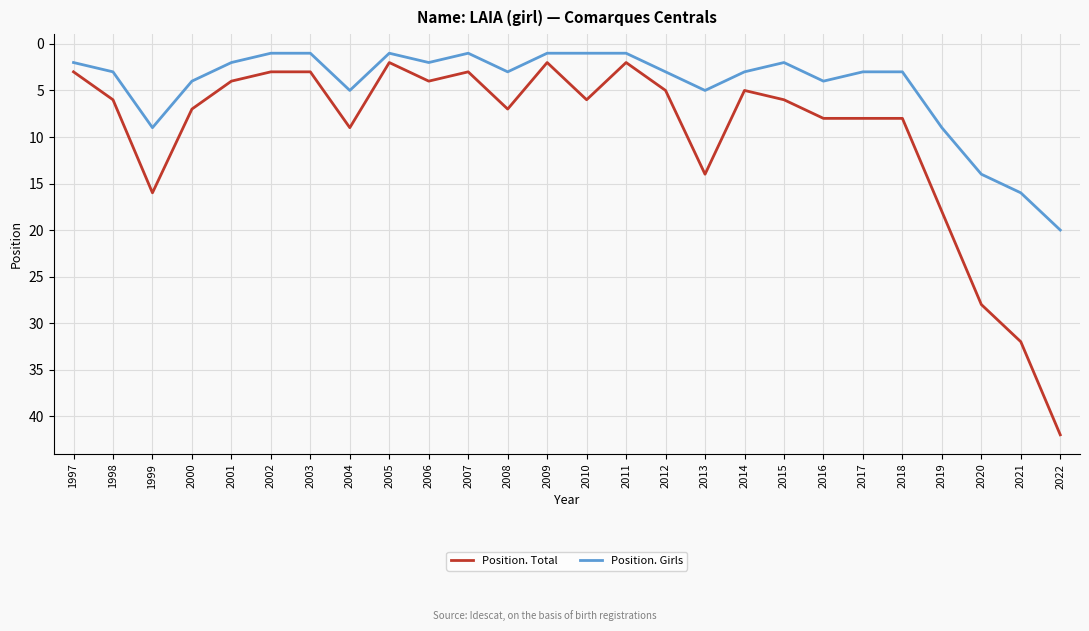

What is the total value across all series at 2015?

8